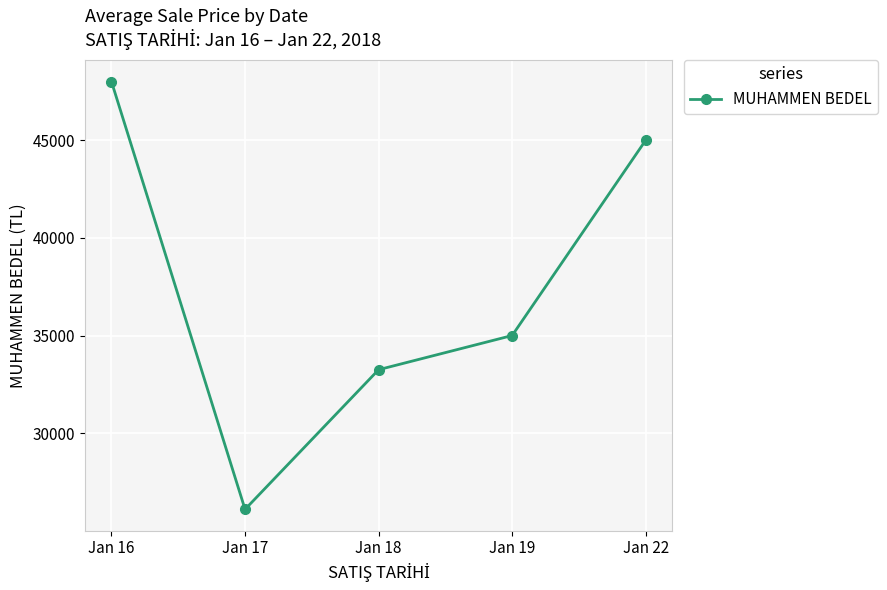

Is it true that the value at Jan 19 is 35000?

True